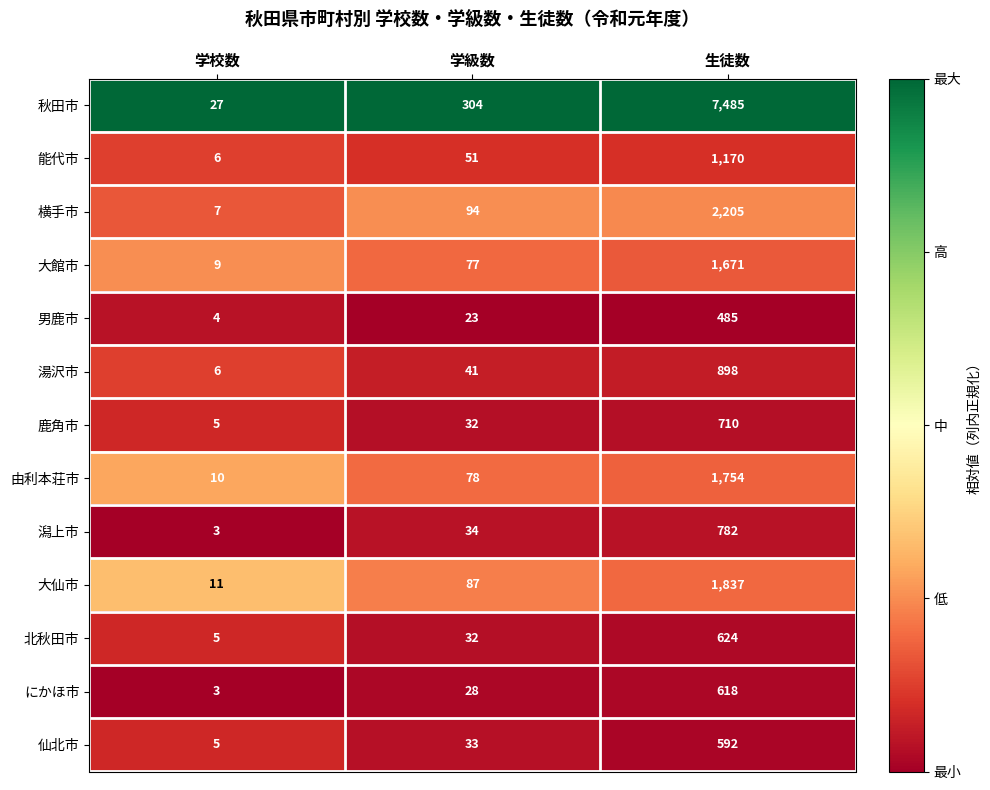

Where is 能代市 nearest to the value 588?

学級数